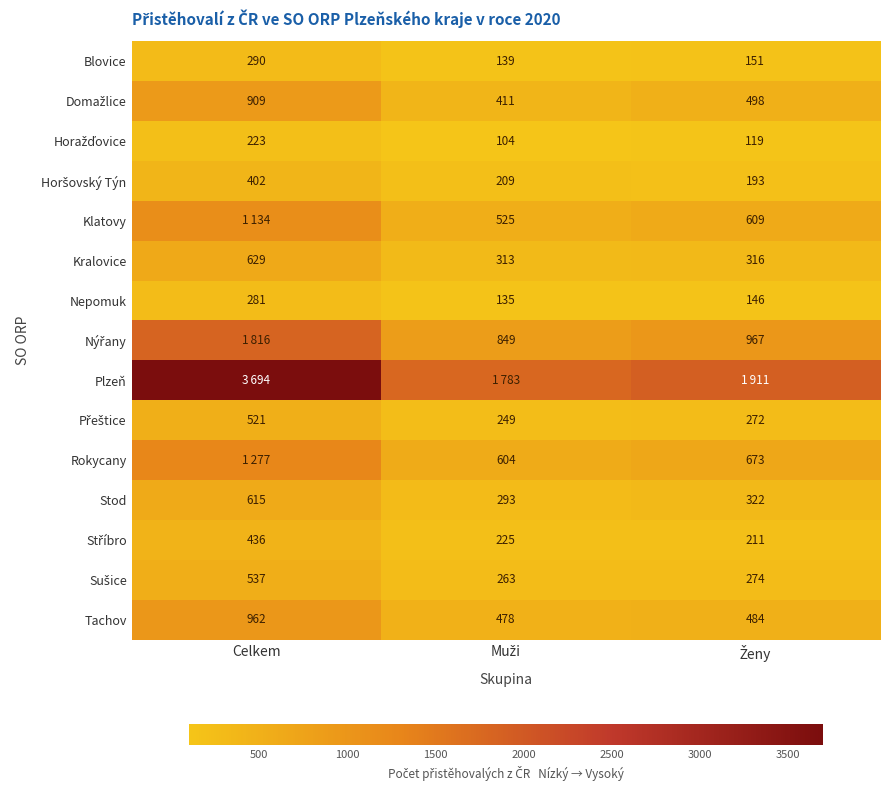

The Stod series shows 905 at Celkem. True or false?

False